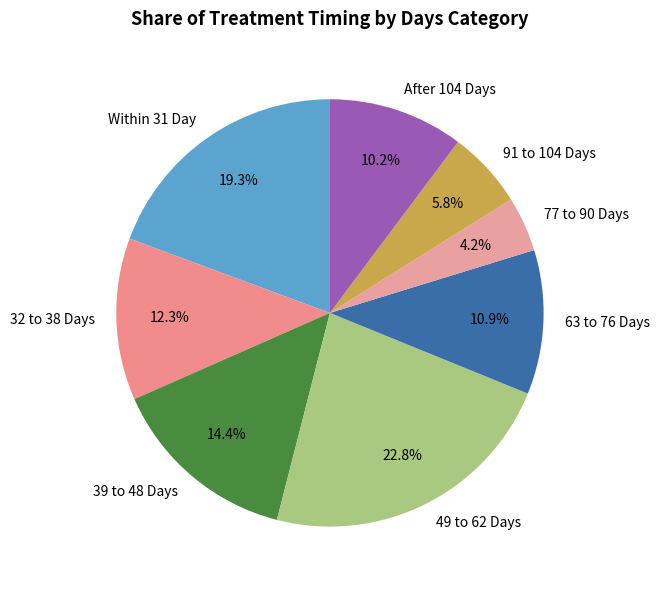

Rank the categories by value from lowest to highest.

77 to 90 Days, 91 to 104 Days, After 104 Days, 63 to 76 Days, 32 to 38 Days, 39 to 48 Days, Within 31 Day, 49 to 62 Days